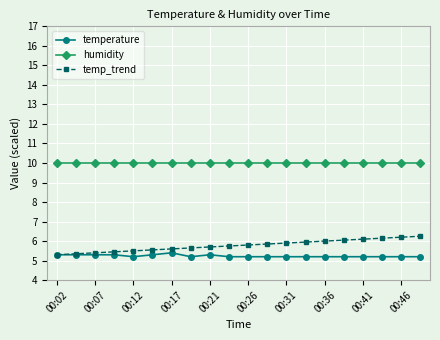

Which series has the largest range (max minus min)?

temp_trend